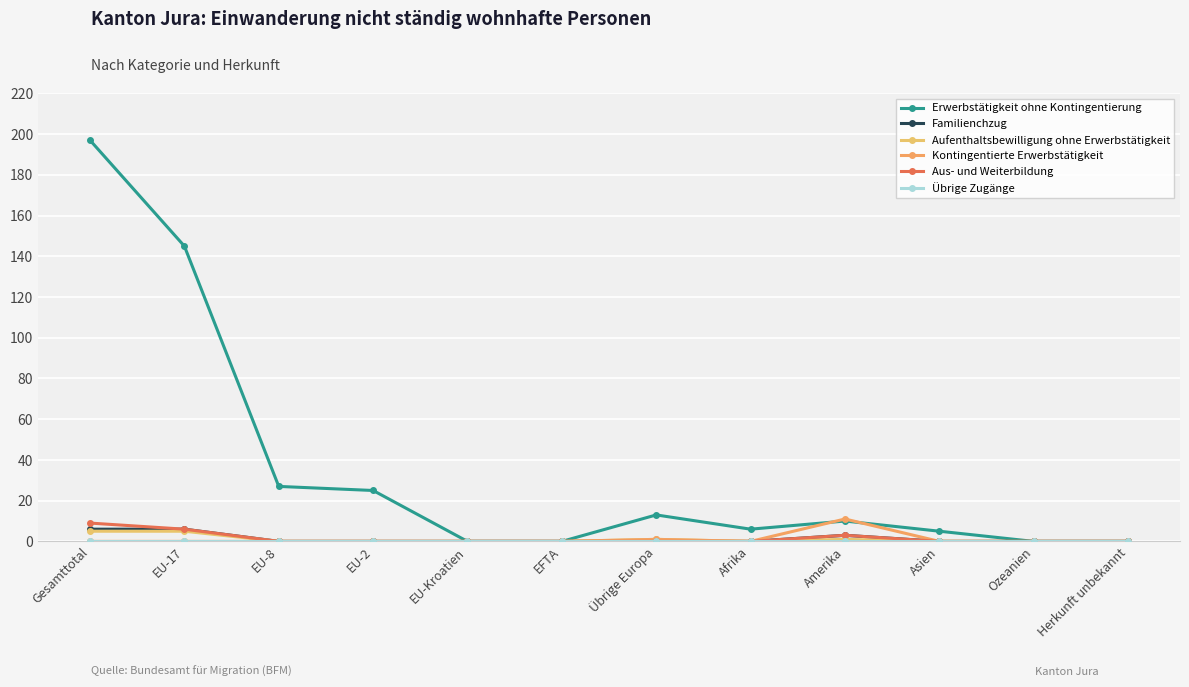

How many distinct data groups are displayed?

6